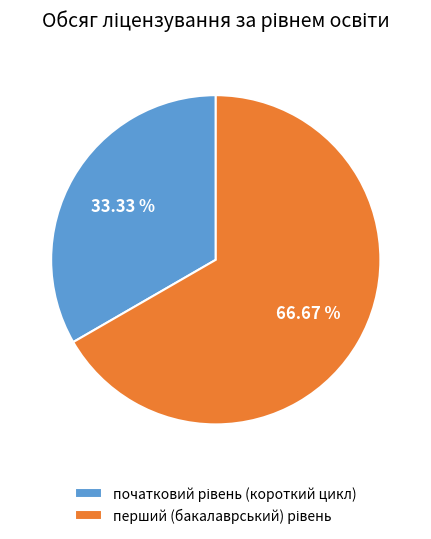

Is there a majority slice in this chart?

Yes